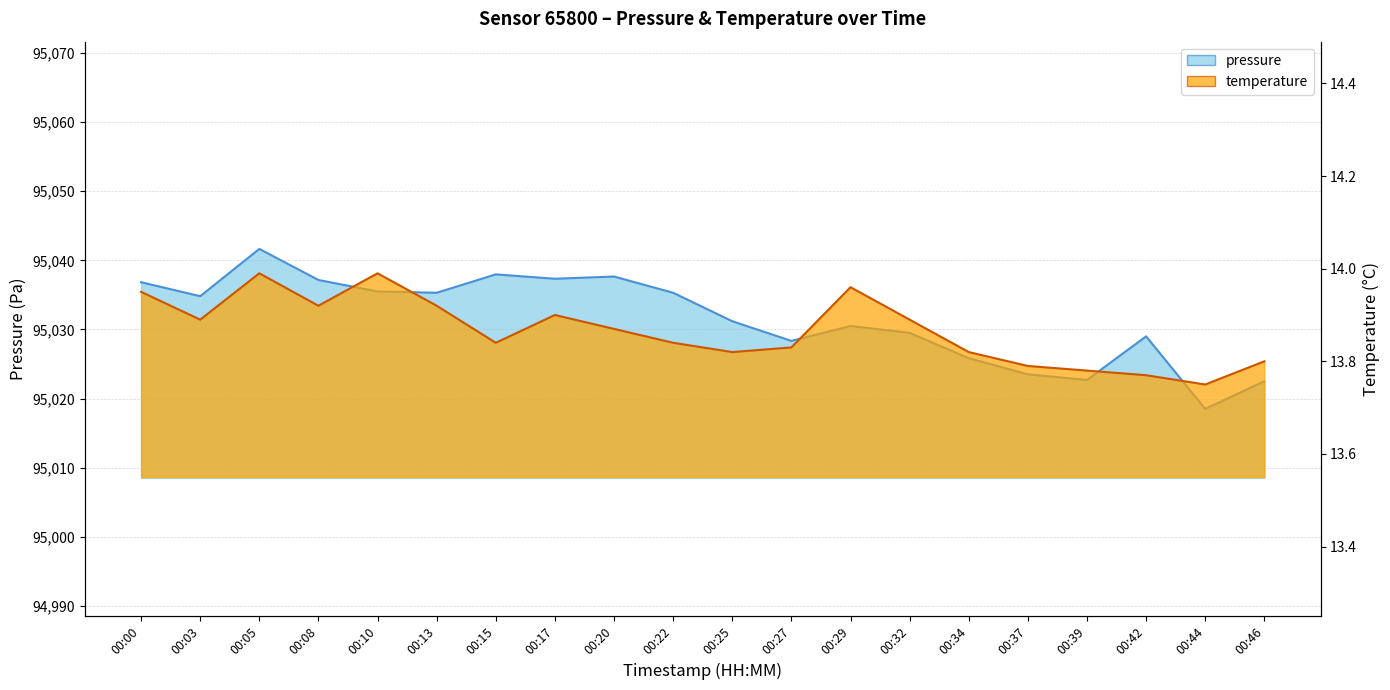

What is the spread (max minus min) of values at 00:42?

95015.2